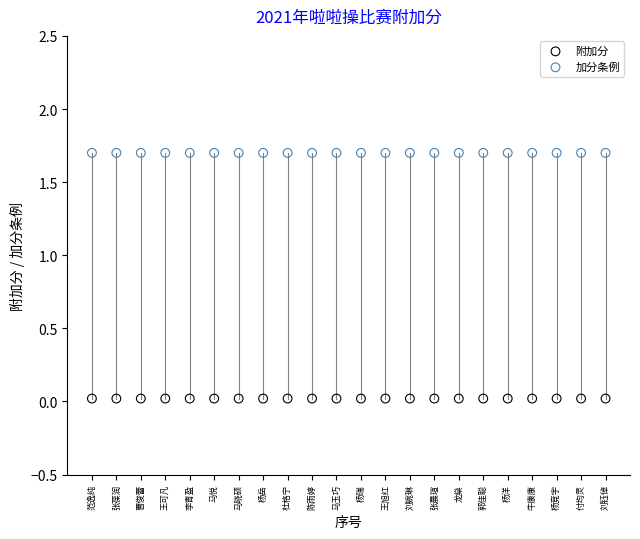

Which series reaches the maximum Y coordinate?

加分条例